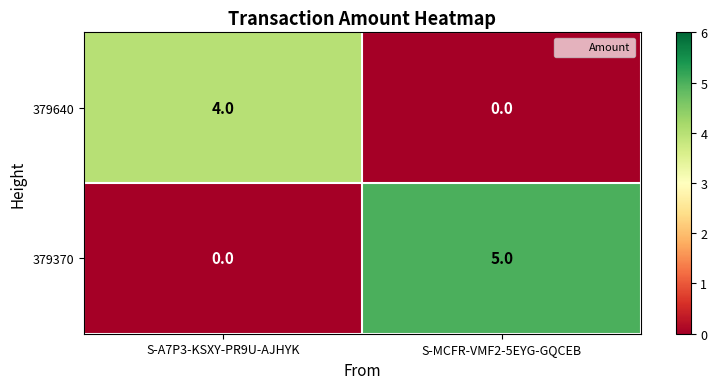

Rank the categories by 379640 value from highest to lowest.

S-A7P3-KSXY-PR9U-AJHYK, S-MCFR-VMF2-5EYG-GQCEB